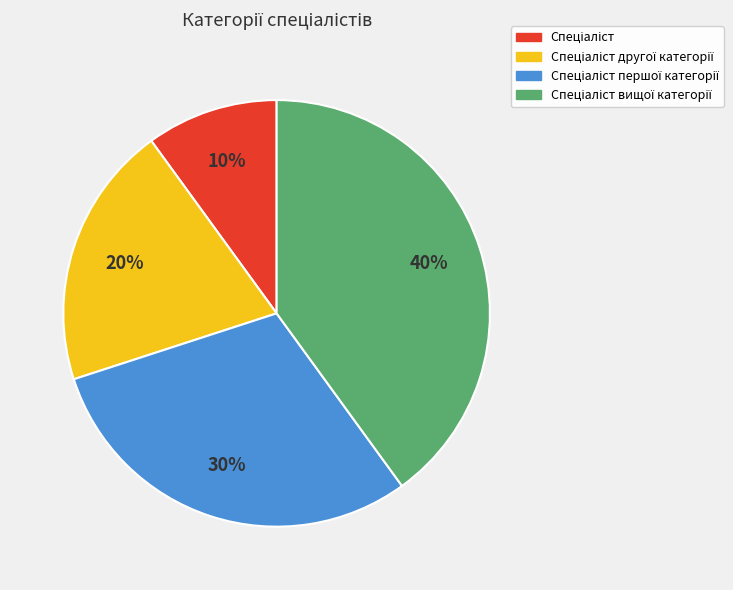

Does any single category account for the majority?

No